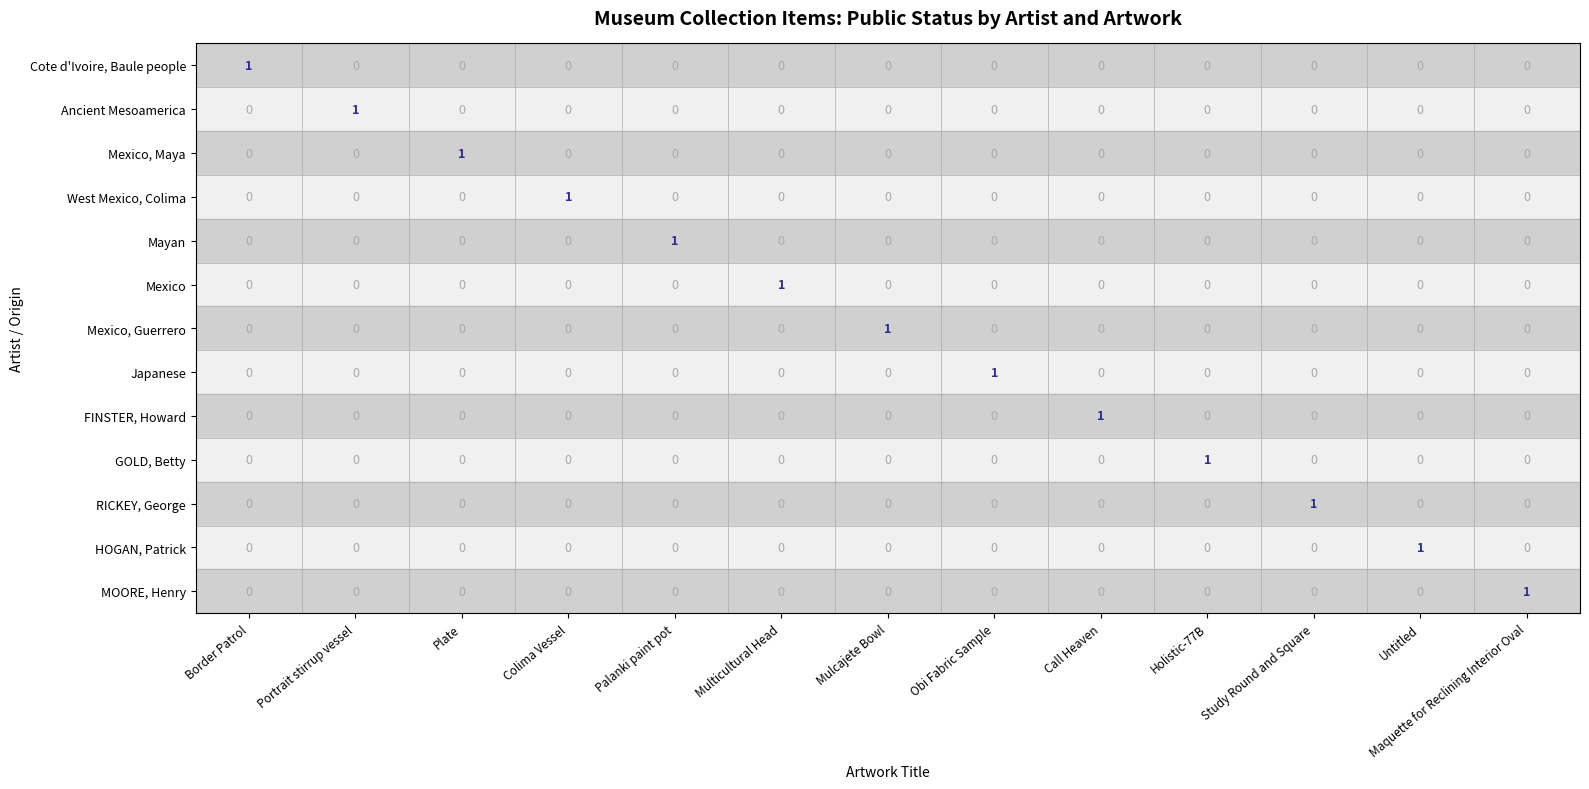

The Ancient Mesoamerica series shows -1 at Mulcajete Bowl. True or false?

False